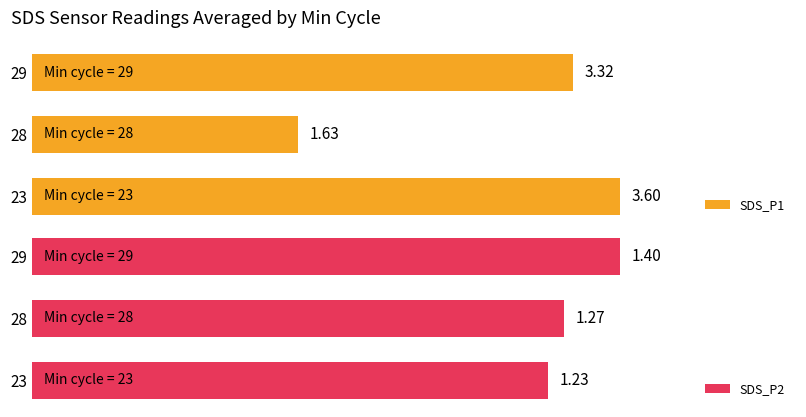

How many bars are there in each group?

2